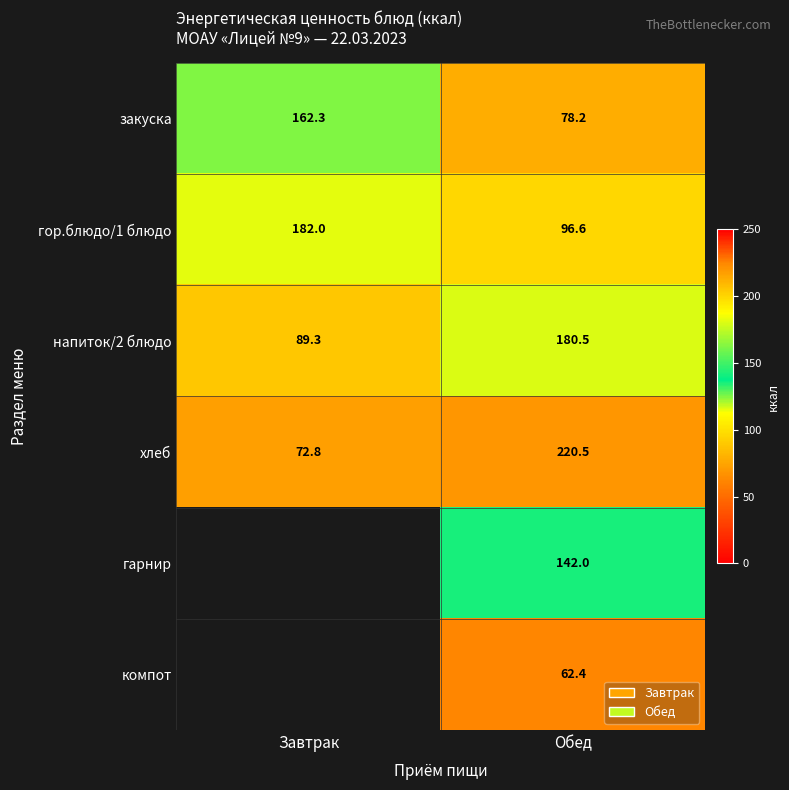

What is the sum of the хлеб values at Обед and Завтрак?

293.3